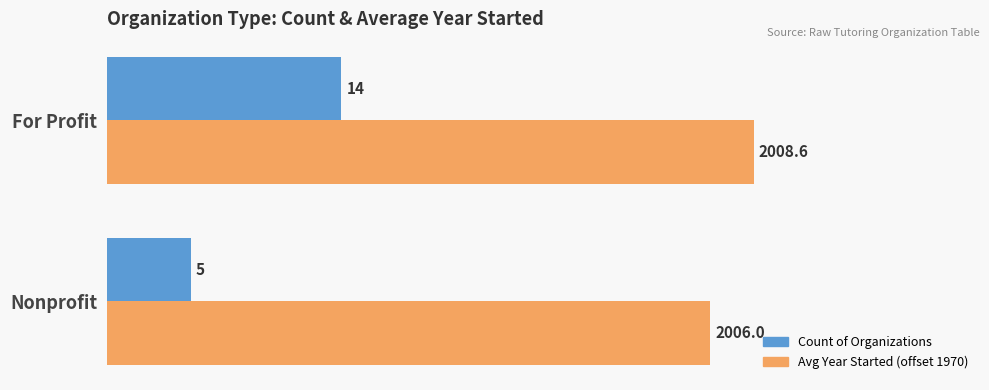

What is the spread (max minus min) of values at Nonprofit?

31.0